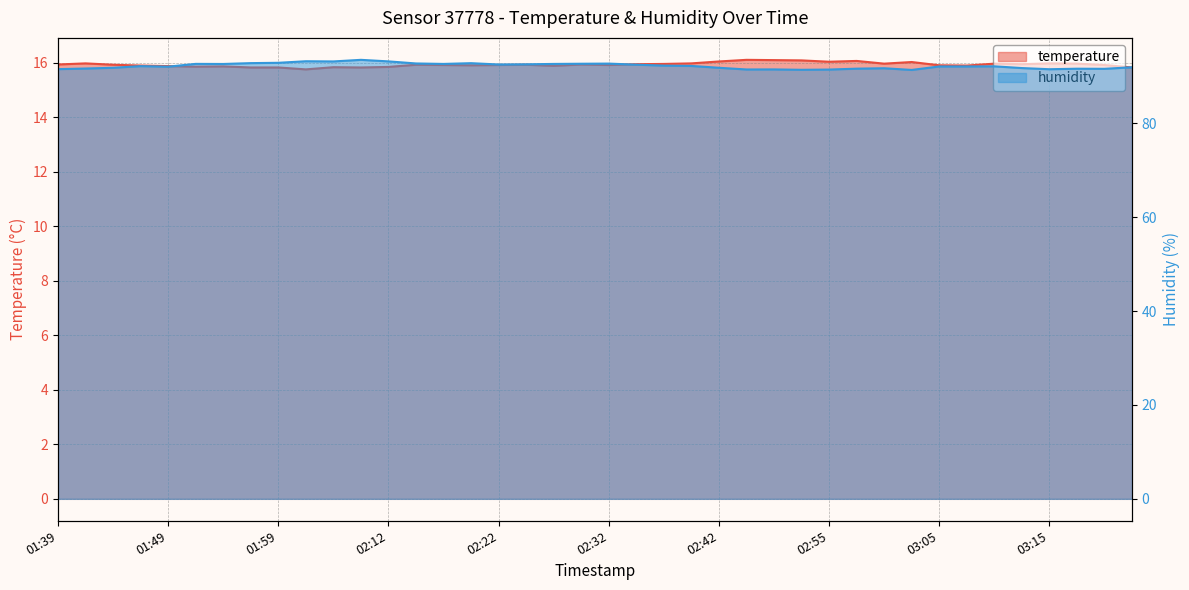

Reading left to right, list all the values displayed in this chart.

temperature: 15.9	16.0	15.9	15.9	15.9	15.9	15.9	15.8	15.8	15.8	15.8	15.8	15.8	15.9	15.9	15.9	15.9	15.9	15.9	15.9	15.9	15.9	16.0	16.0	16.1	16.1	16.1	16.1	16.0	16.1	16.0	16.0	15.9	15.9	16.0	15.9	16.0	16.0	15.9	15.8
humidity: 91.5	91.7	91.8	92.2	92.1	92.7	92.6	92.8	92.9	93.2	93.2	93.5	93.2	92.7	92.6	92.8	92.5	92.6	92.6	92.7	92.7	92.5	92.3	92.2	91.8	91.5	91.5	91.4	91.4	91.6	91.7	91.4	92.1	92.1	92.1	91.8	91.5	91.6	91.6	91.9